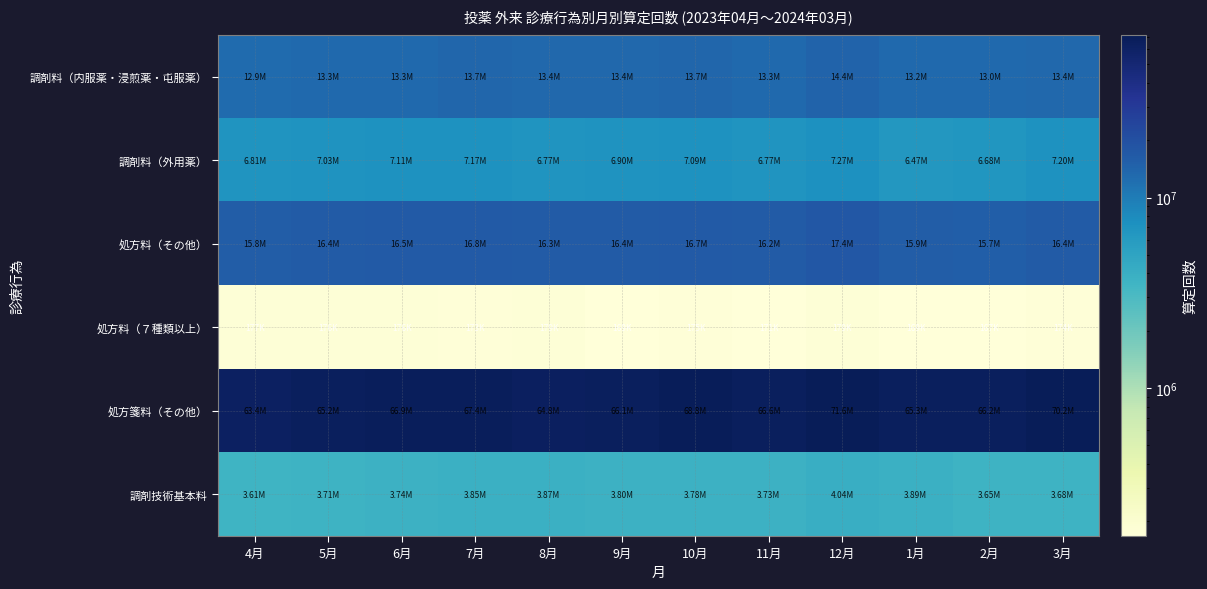

Between 3月 and 1月, which is larger?

3月